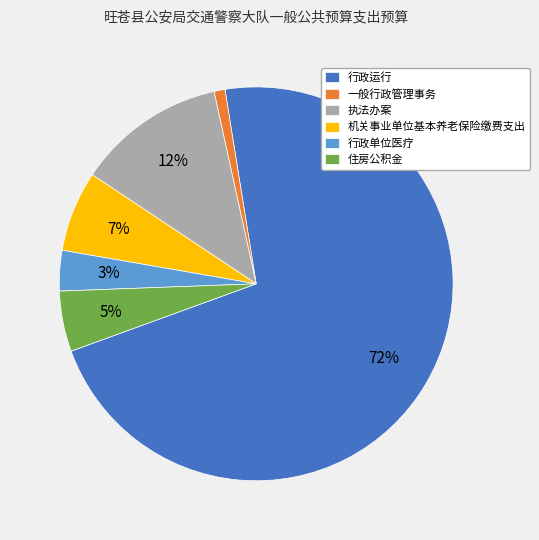

Which has a higher value, 一般行政管理事务 or 行政单位医疗?

行政单位医疗